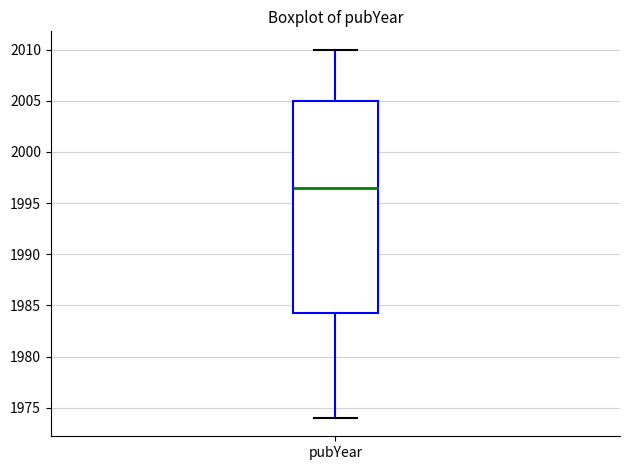

Transcribe this box plot: give where the median line is, the range the box spans, and where the two whiskers end, as read against the y-axis. The values are not printed on the chart, so give them approximately, as read against the axis.

median 1996.5, box 1984.5 to 2005.0, whiskers 1974.0 to 2010.0